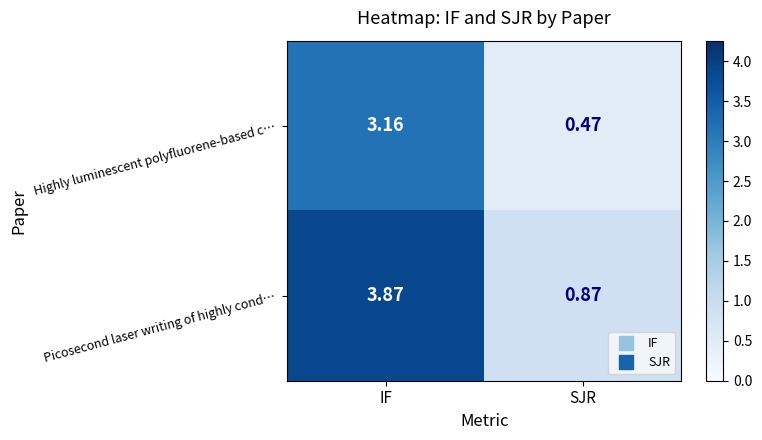

Which series has the largest range (max minus min)?

Picosecond laser writing of highly cond…